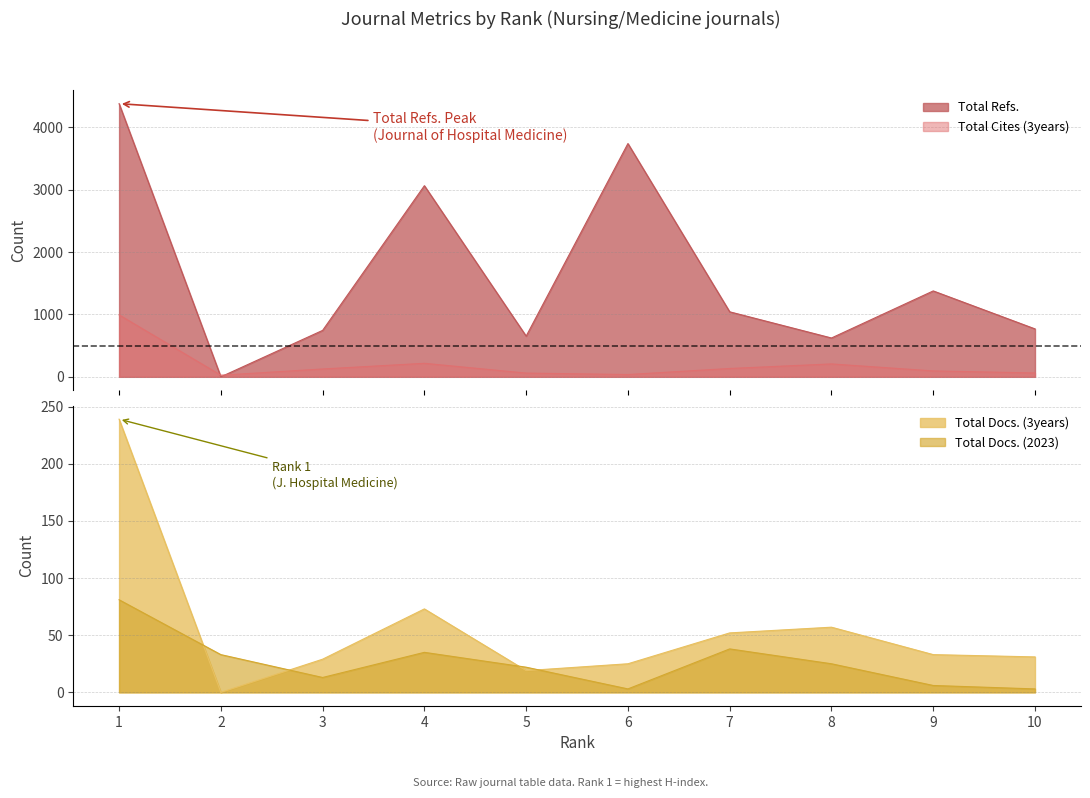

How many lines are shown in the chart?

4